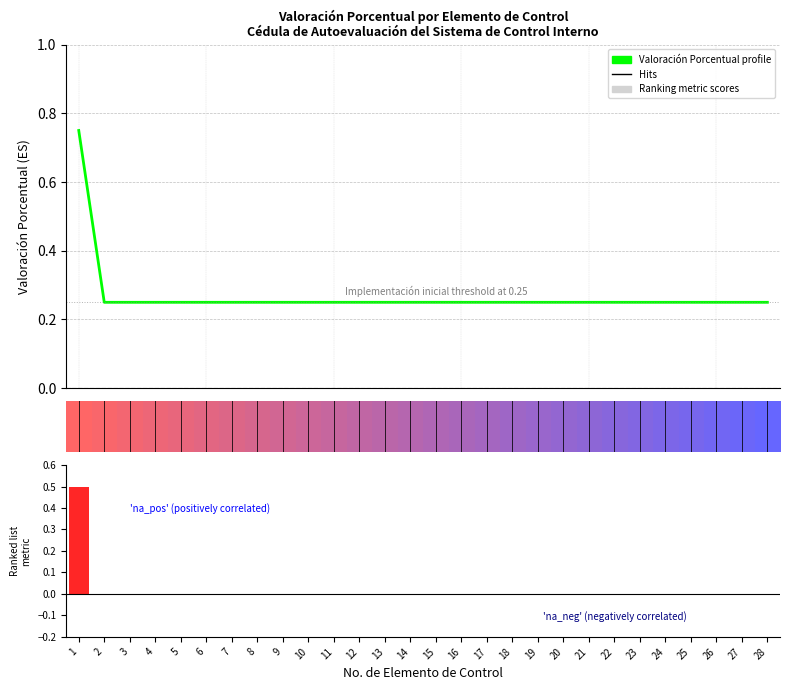

At how many categories does at least one series exceed 0?

28